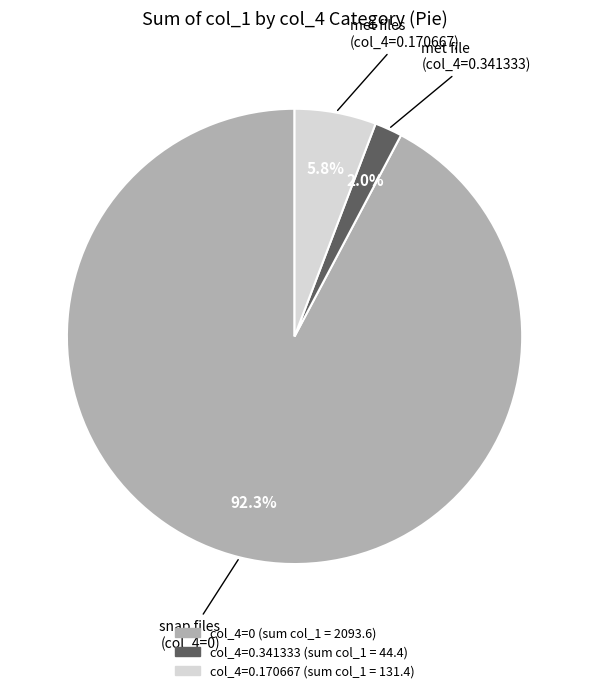

Does any single category account for the majority?

Yes